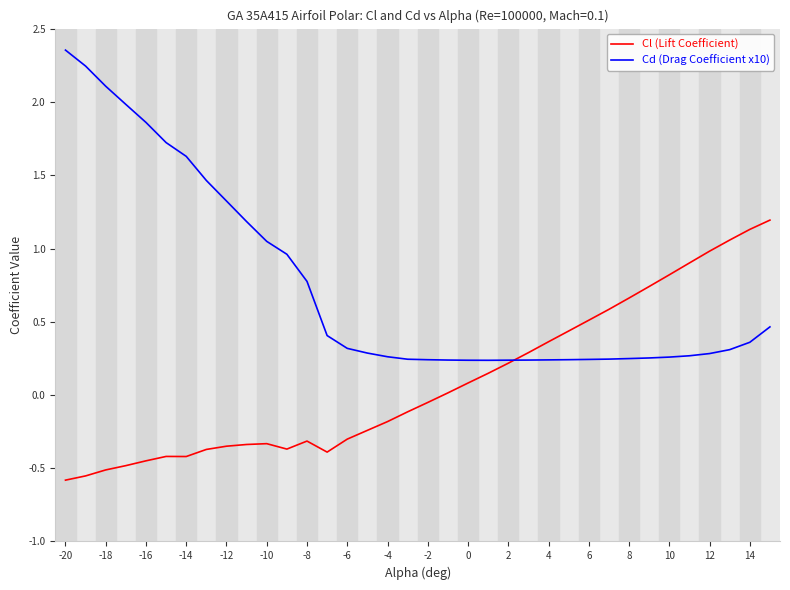

Which series has the largest total across all categories?

Cd (Drag Coefficient x10)